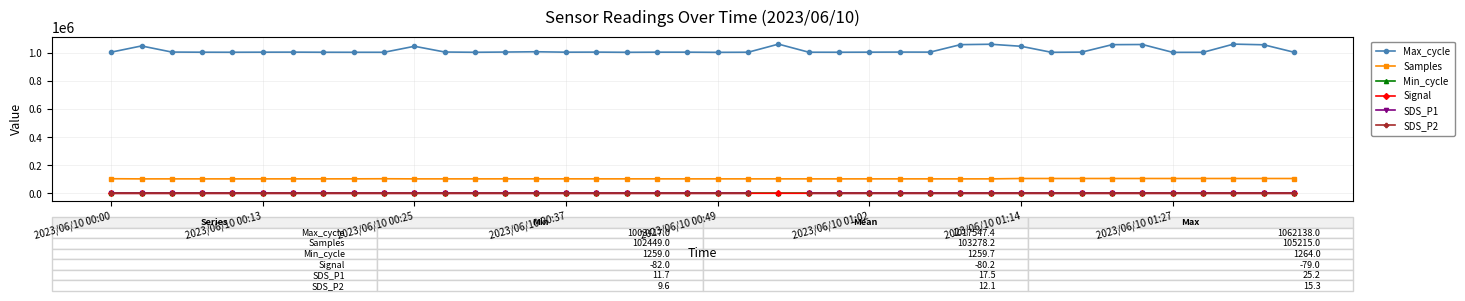

How many data points in Samples are above 102603?

19